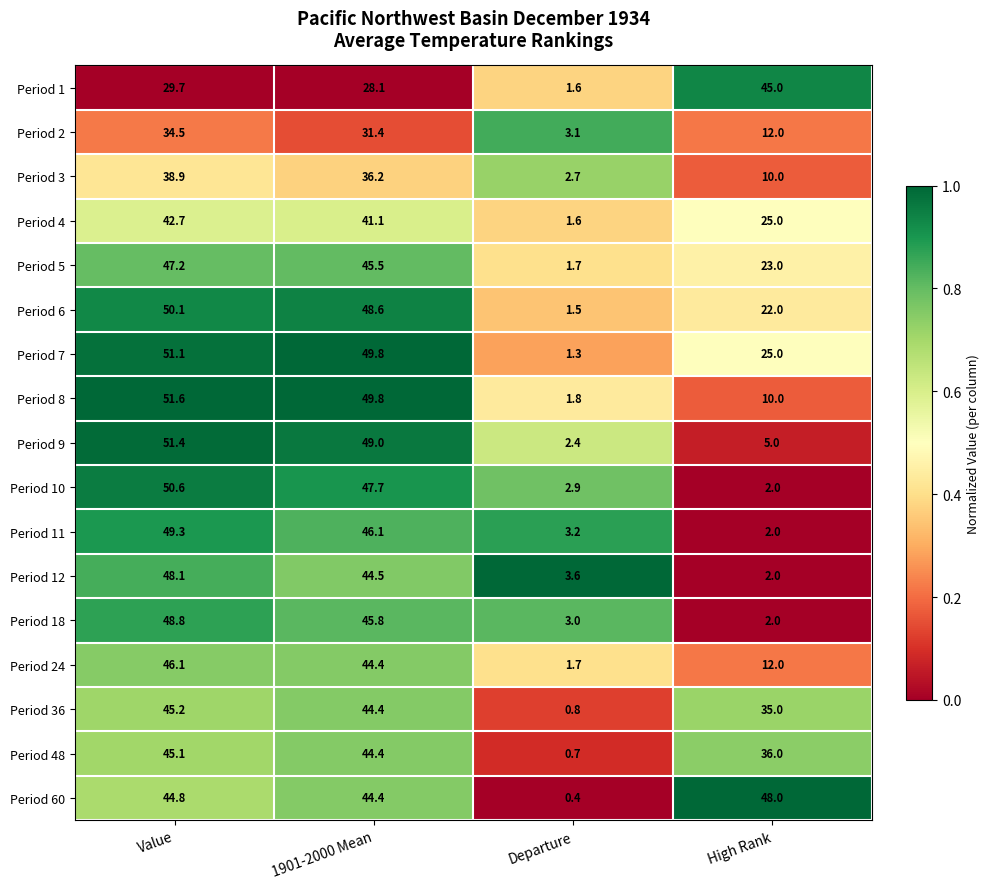

At which category is the sum across all series the highest?

Value